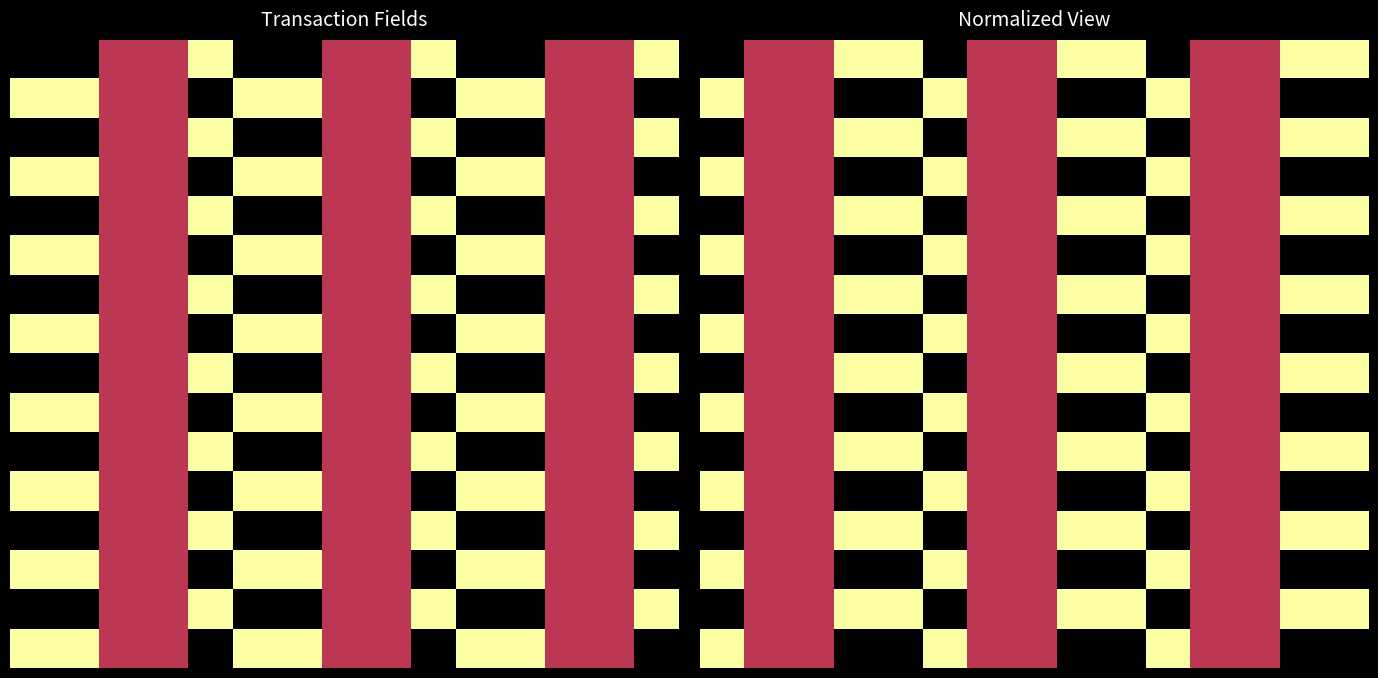

Between 5 and 9, which is larger?

9